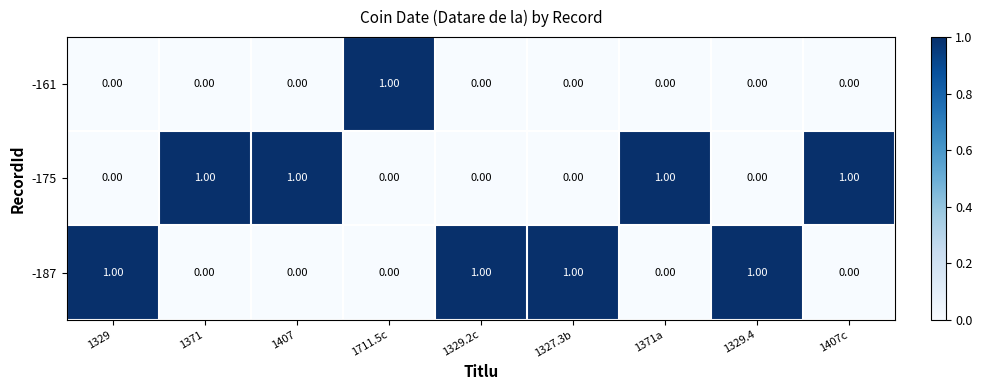

Is the value of -161 at 1711.5c greater than the value of -187 at 1407?

Yes